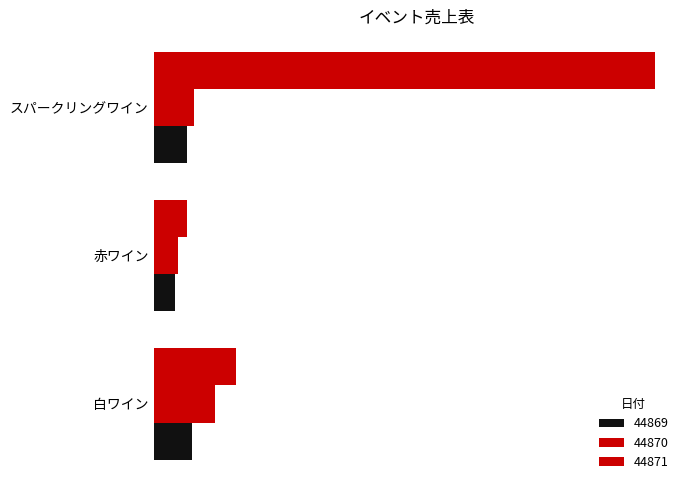

Which category has the lowest value in the 44870 series?

赤ワイン